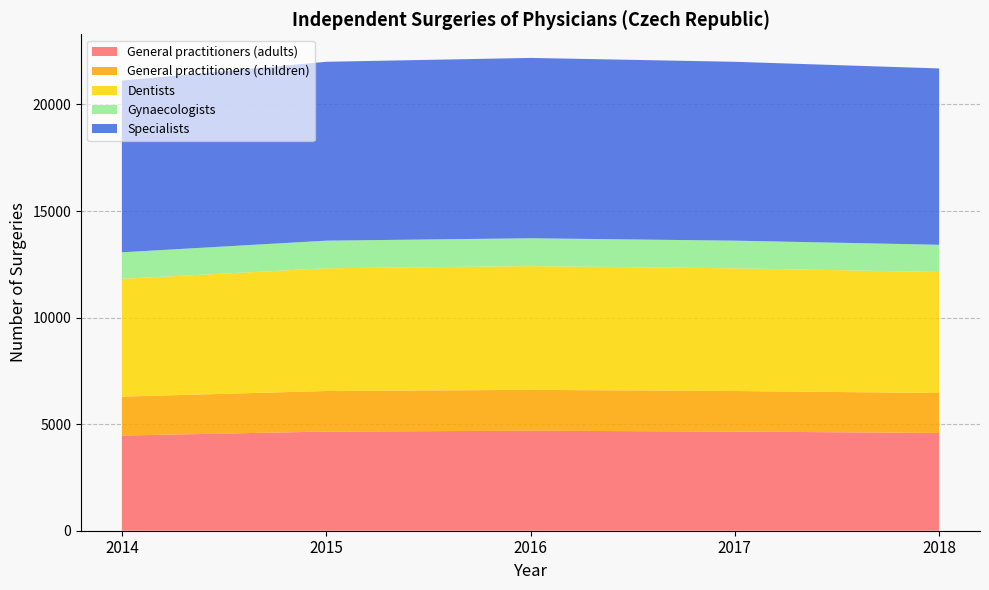

What is the highest value of the General practitioners (adults) series?

4691